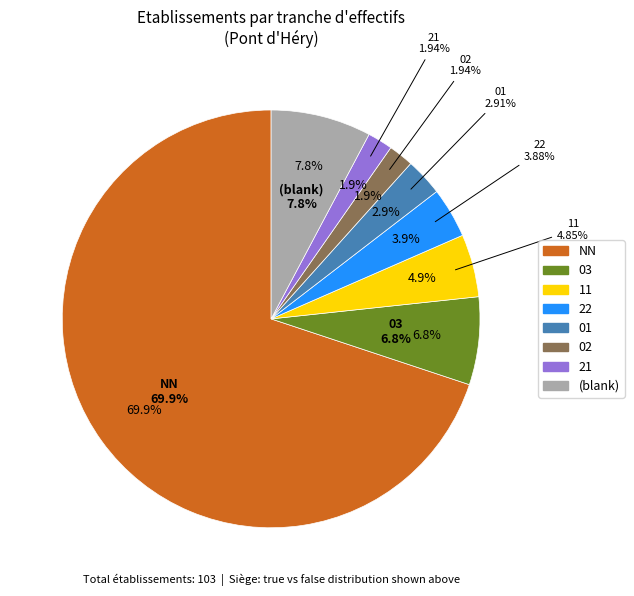

What percentage is the other slice, to the nearest percent?

4%